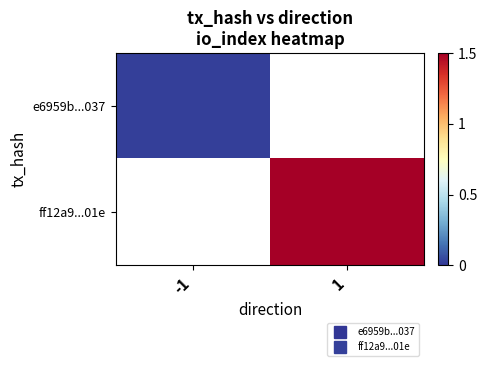

How many series are shown in this chart?

2